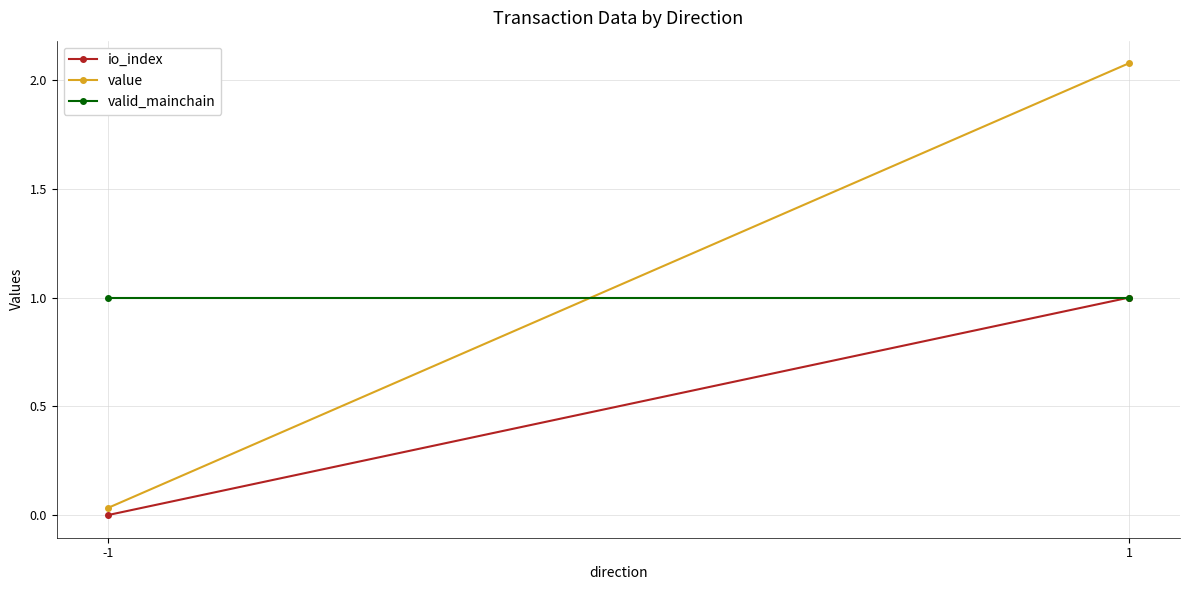

What is the difference between the highest and lowest values at -1?

1.0